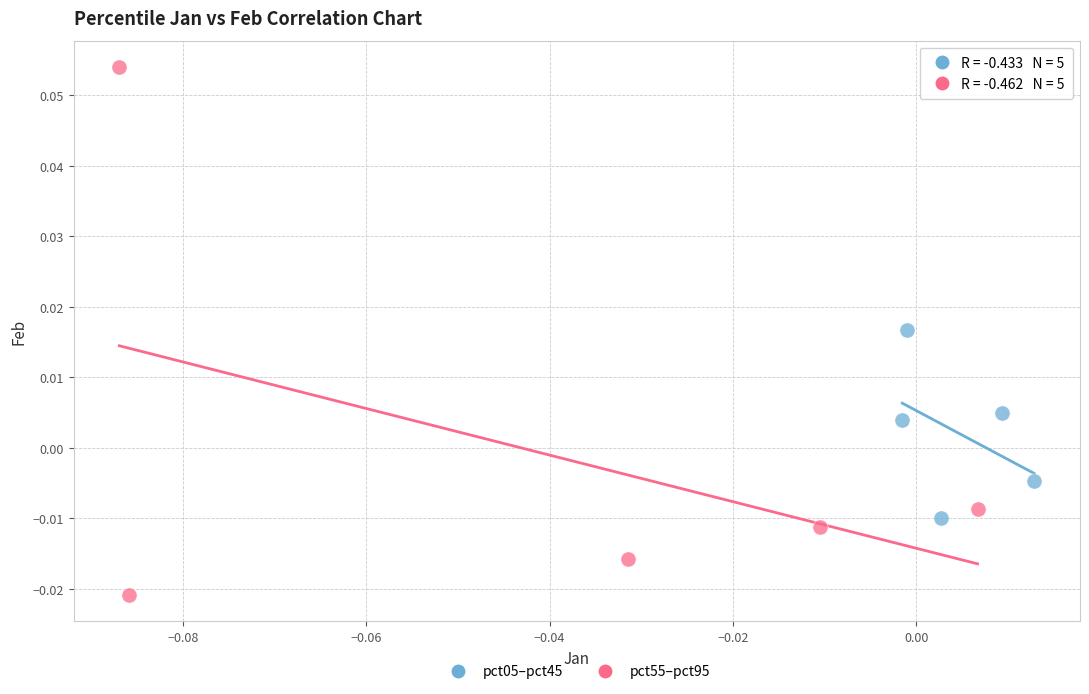

Which series reaches the minimum Y coordinate?

pct55–pct95